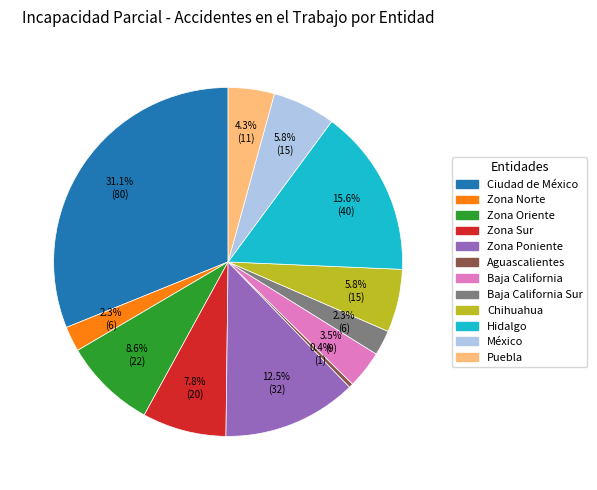

How many slices are in this pie chart?

12